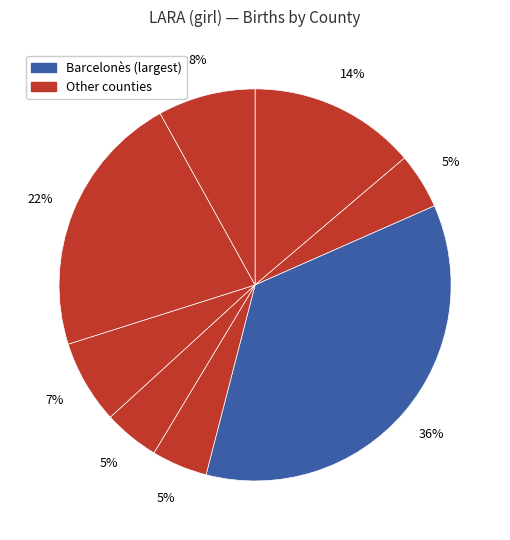

How many slices are in this pie chart?

8